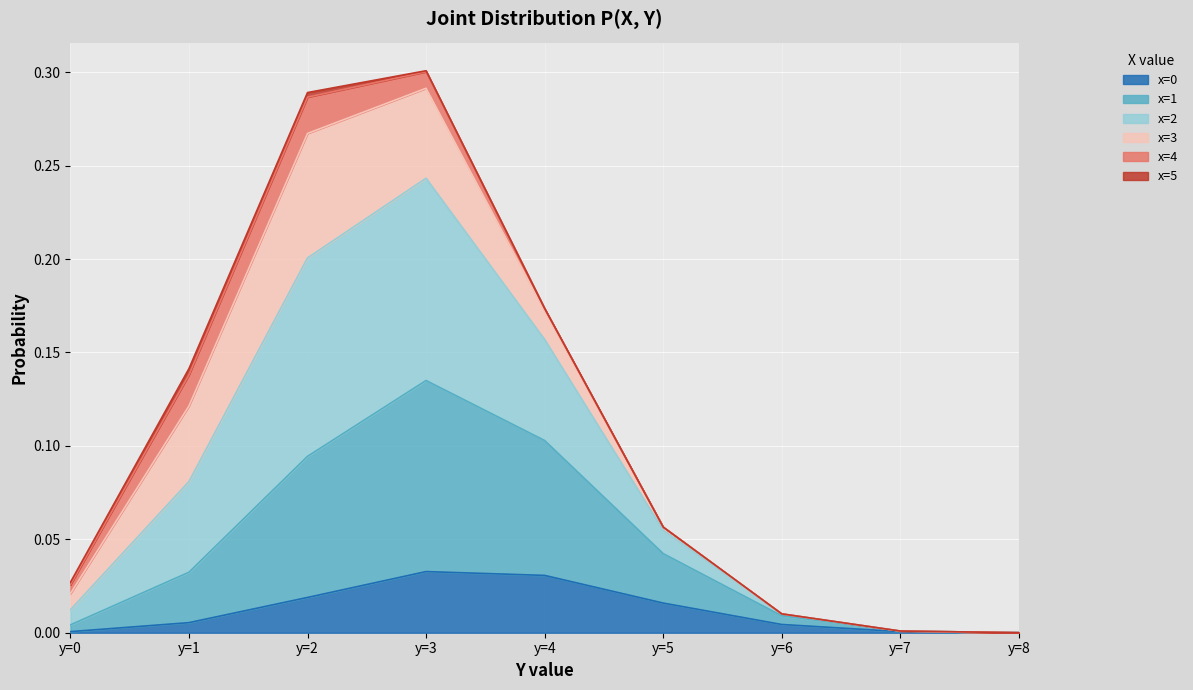

True or false: x=0 and x=1 intersect in this chart.

False